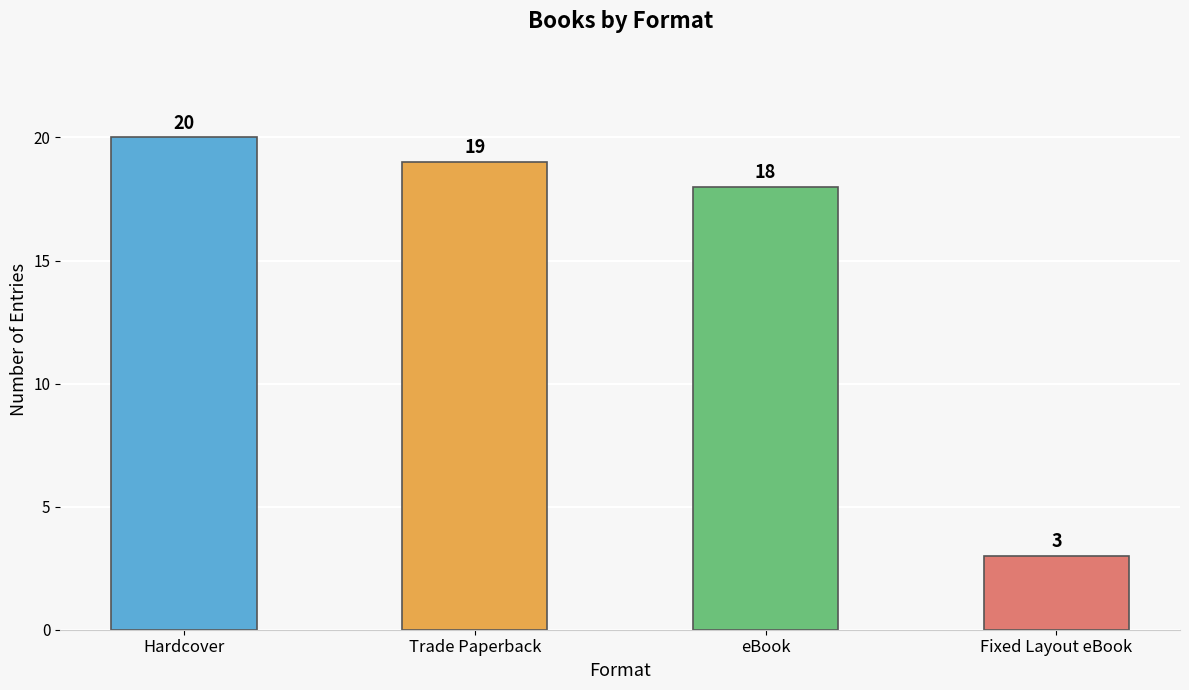

What is the difference between the maximum and minimum values?

17